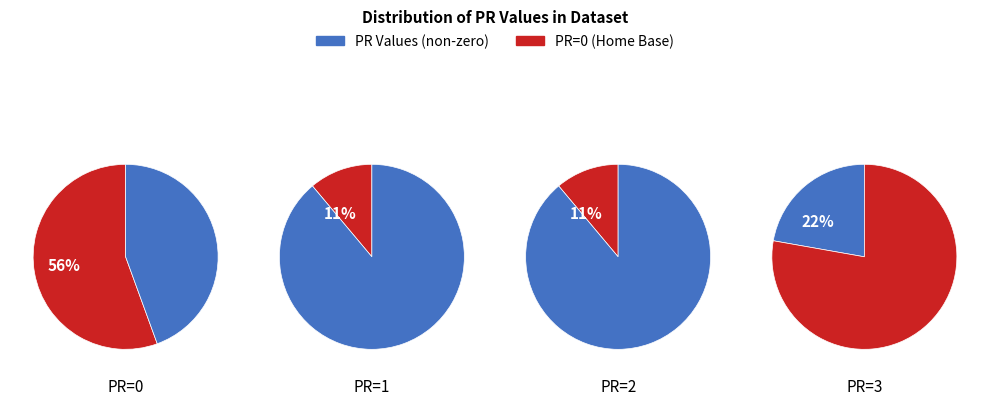

Rank the categories by value from highest to lowest.

PR=0, PR=3, PR=1, PR=2